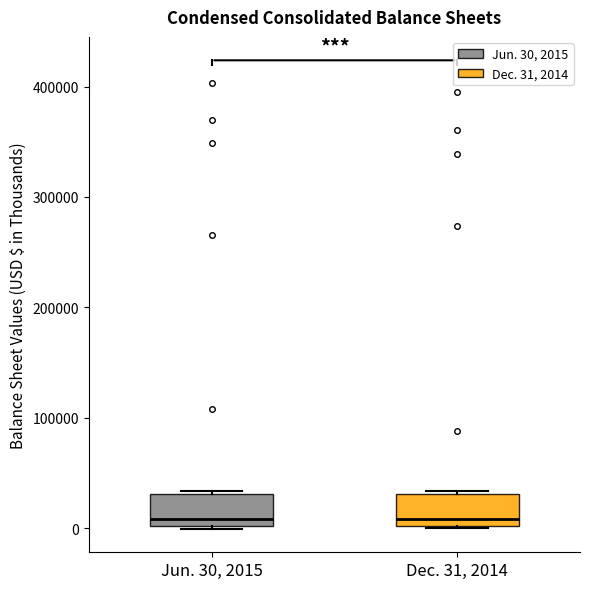

Reading left to right, read every box against the y-axis: the position of its median line, the range the box covers, and the ends of its whiskers. The values are not printed on the chart, so give them approximately, as read against the axis.

Jun. 30, 2015: median 10000, box 0 to 30000, whiskers 0 to 30000 (just above the box's upper edge)
Dec. 31, 2014: median 10000, box 0 to 30000, whiskers 0 to 30000 (just above the box's upper edge)